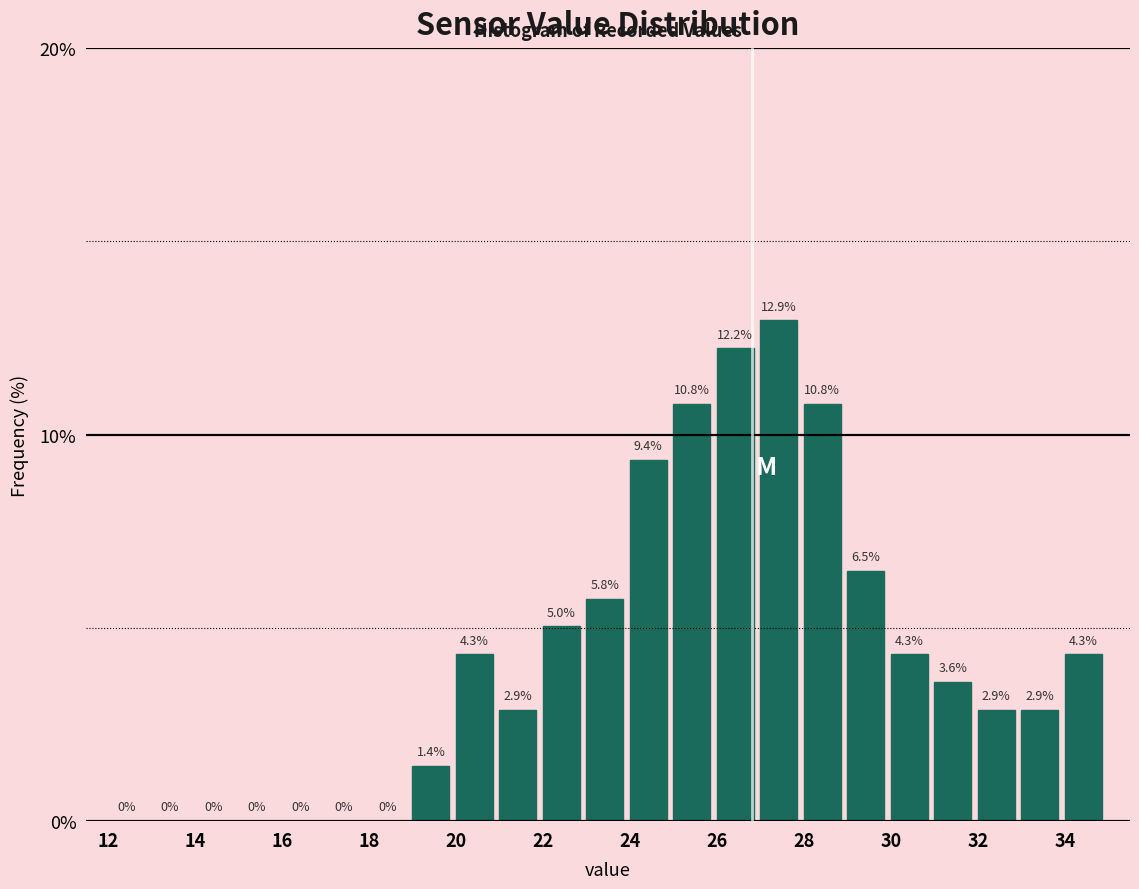

Over which range of the x-axis is the bar tallest?

27 to 28